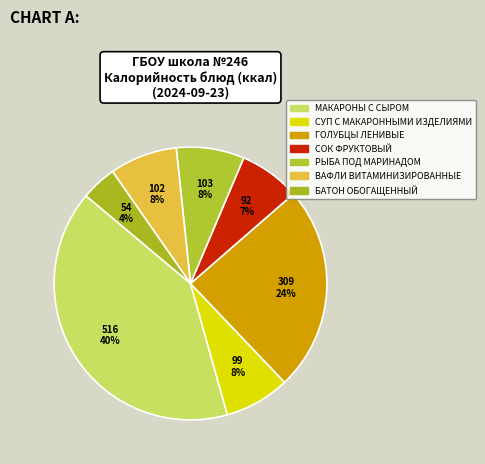

What is the smallest slice in the pie chart?

БАТОН ОБОГАЩЕННЫЙ